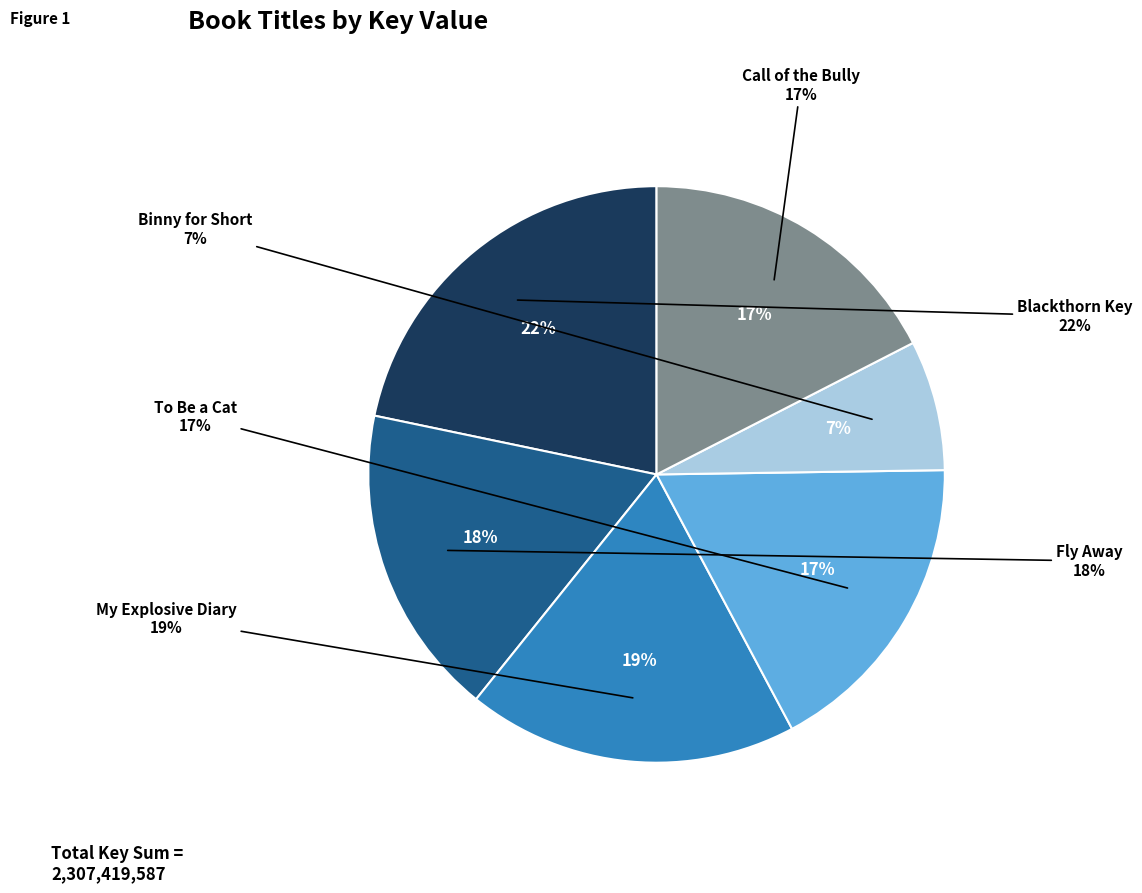

What is the smallest slice in the pie chart?

Binny for Short